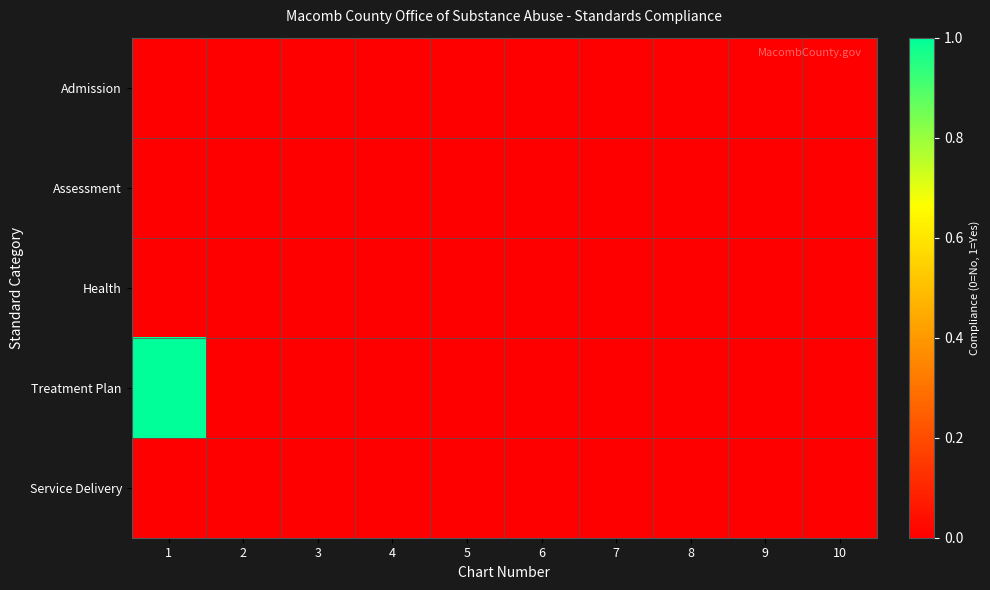

At 5, list the series in order from smallest to largest.

Admission, Assessment, Health, Treatment Plan, Service Delivery